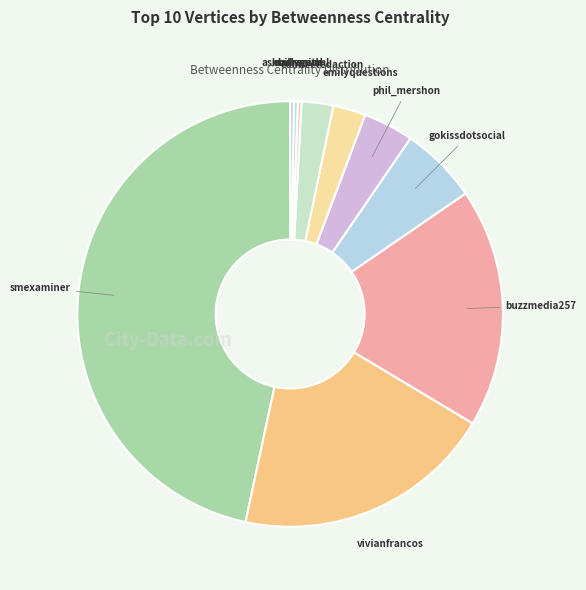

Combined, do gokissdotsocial and askbillygene account for over 50%?

No